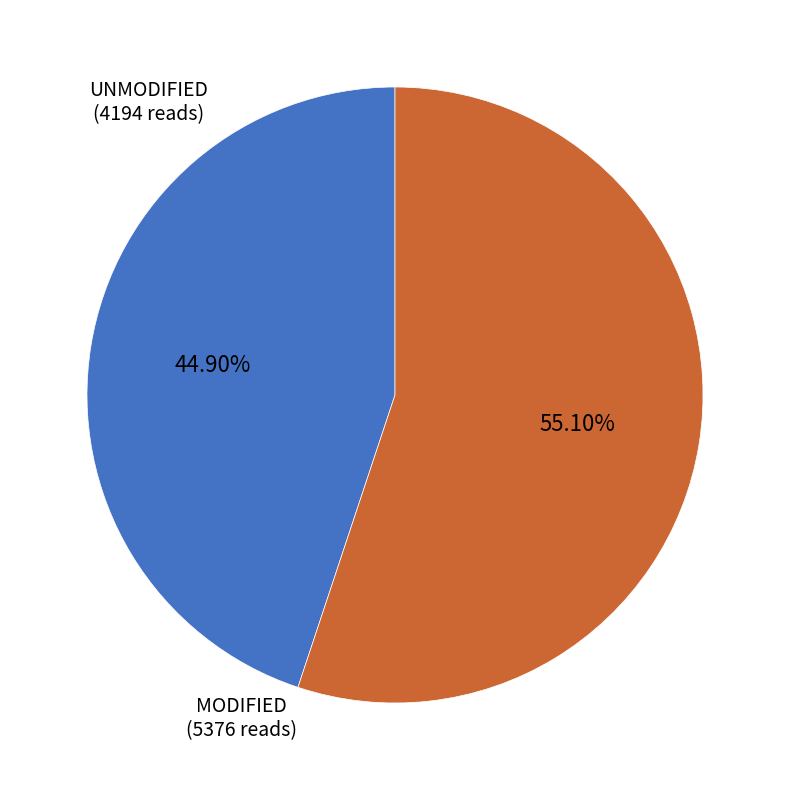

Rank the categories by value from highest to lowest.

MODIFIED (5376 reads), UNMODIFIED (4194 reads)